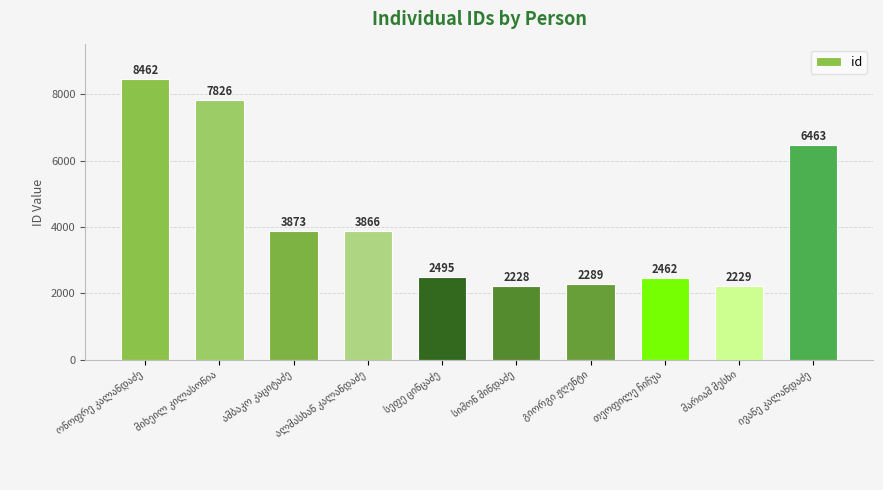

Count the number of categories in the chart.

10